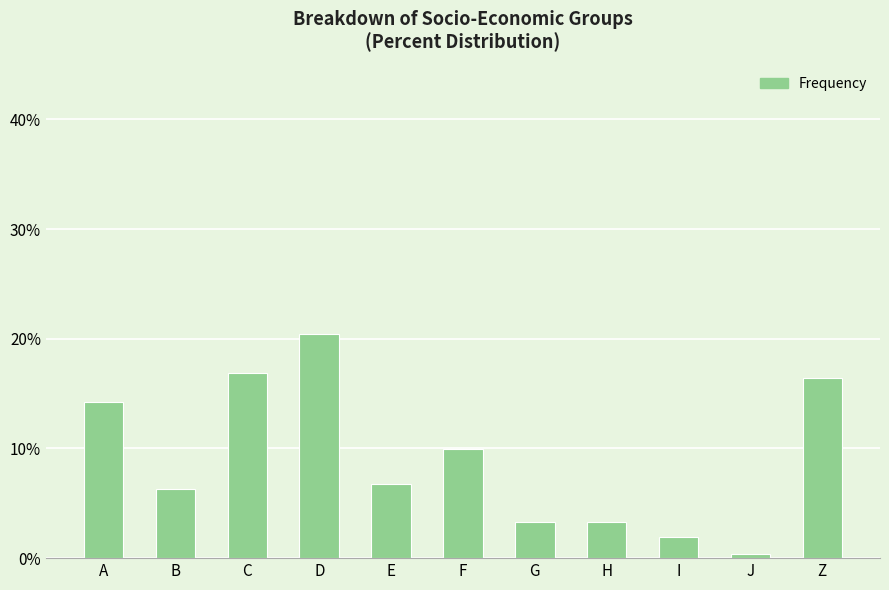

Where is the data nearest to the value 10?

F